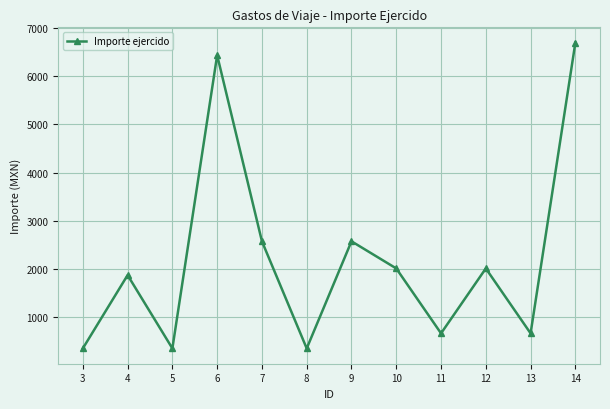

Reading left to right, transcribe all the data shown in this chart.

351.0	1872.0	351.0	6435.0	2574.0	351.0	2574.0	2011.0	663.9	2011.0	663.9	6696.9